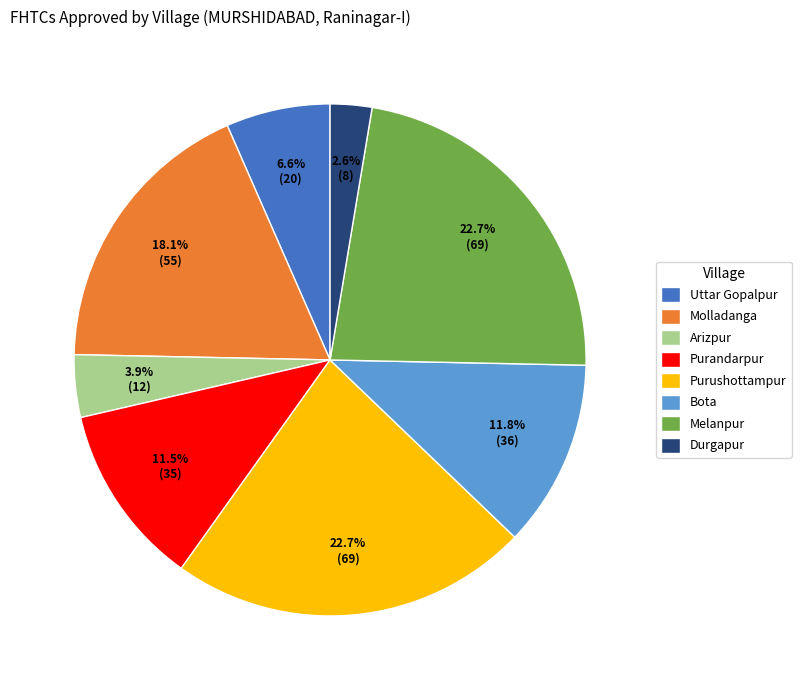

The Uttar Gopalpur slice represents 1% of the pie. True or false?

False